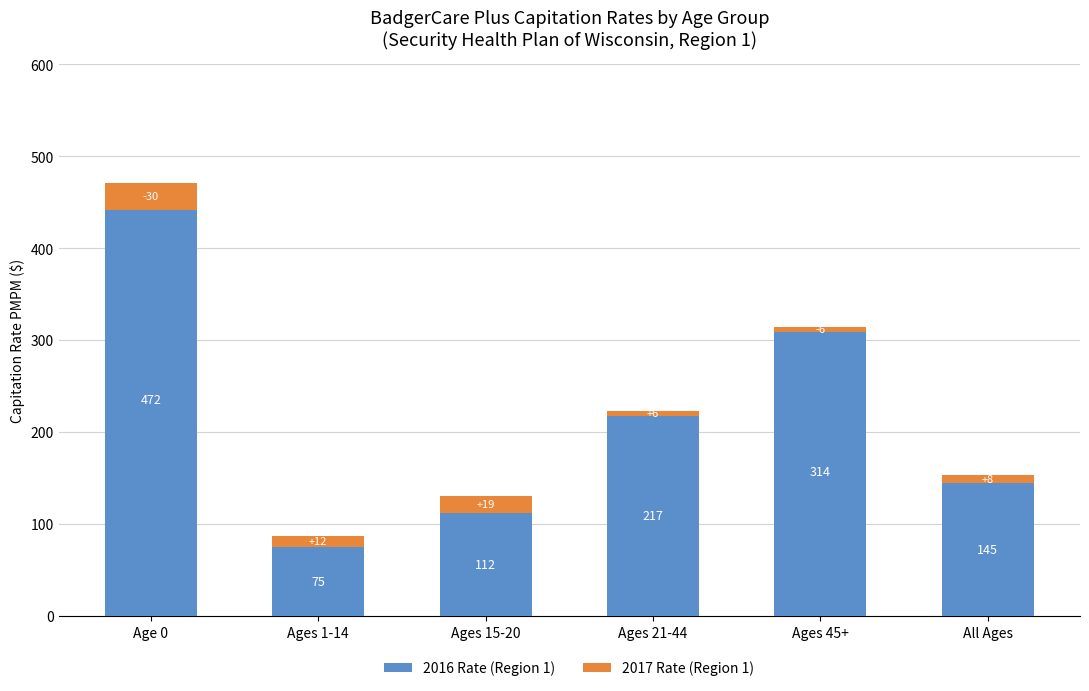

What is the maximum value shown in the chart?

471.6